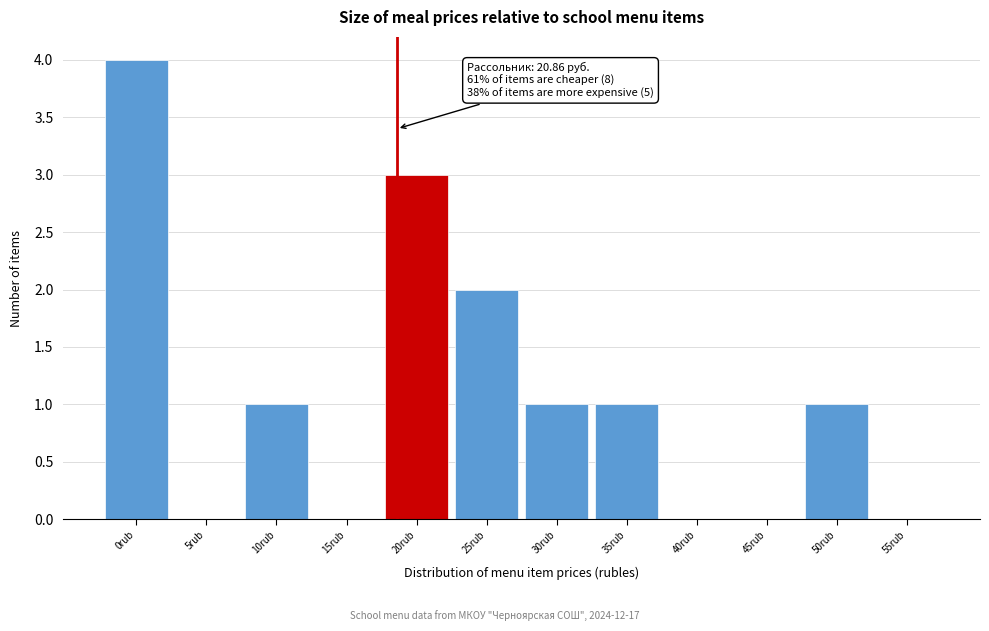

Reading right to left, transcribe all the data shown in this chart.

55rub=0	50rub=1	45rub=0	40rub=0	35rub=1	30rub=1	25rub=2	20rub=3	15rub=0	10rub=1	5rub=0	0rub=4